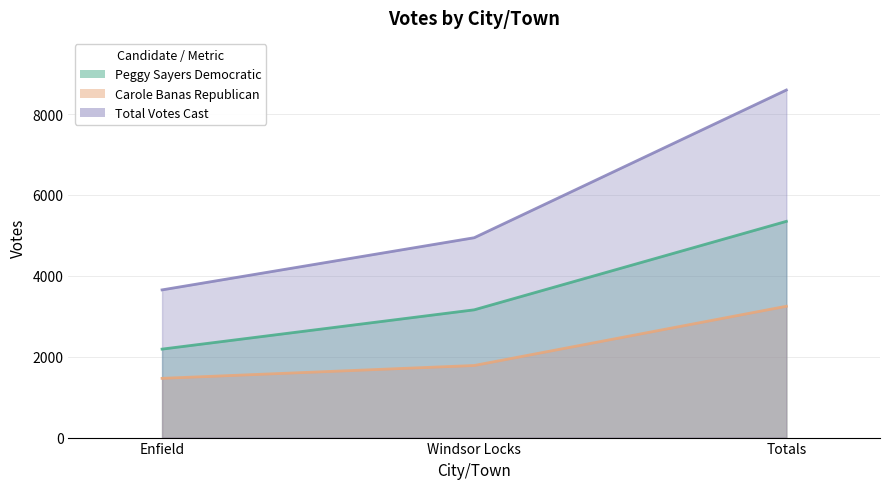

Is it true that Carole Banas Republican equals 2987 at Windsor Locks?

False